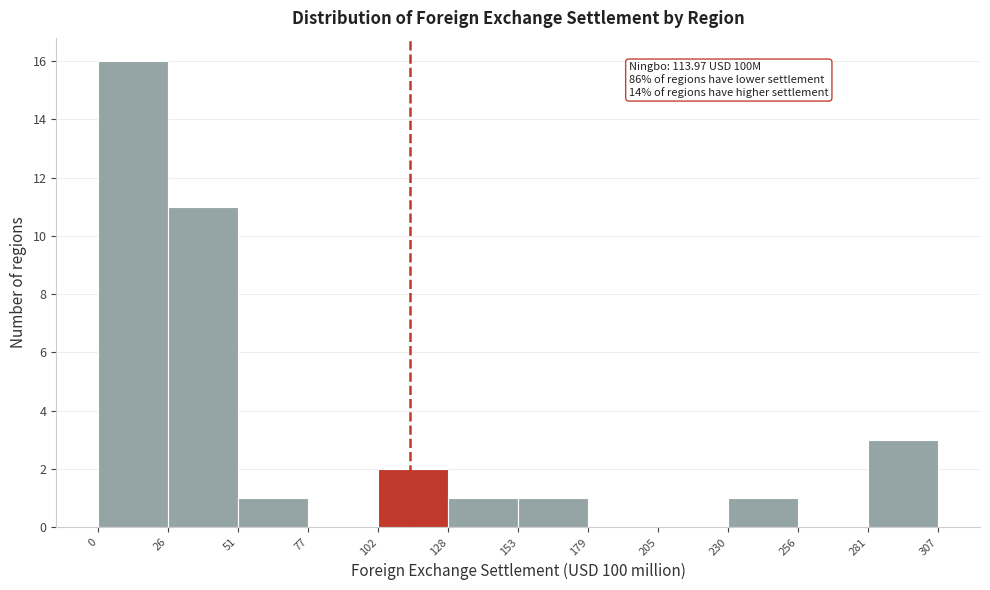

Which range on the x-axis has the tallest bar?

0 to 26